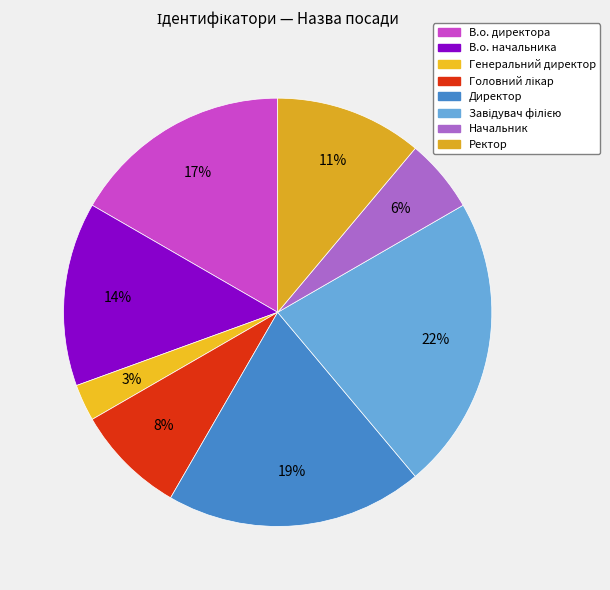

Which slice is the largest?

Завідувач філією